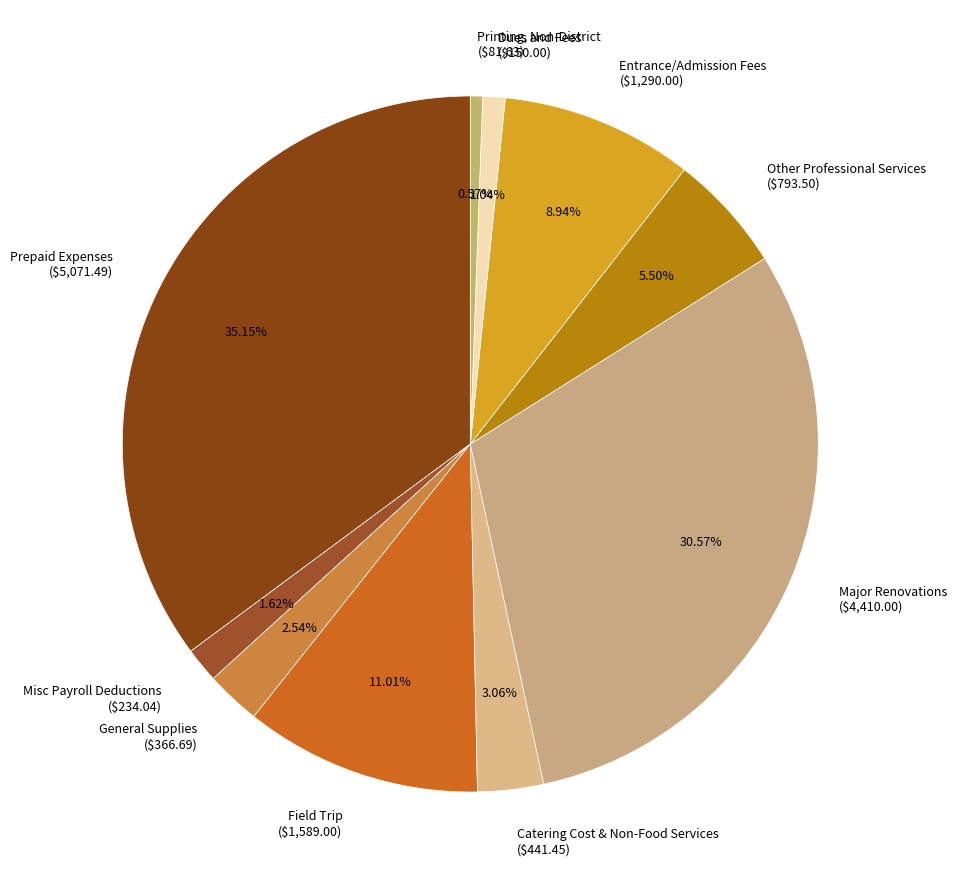

To the nearest percent, what portion does Field Trip represent?

11%